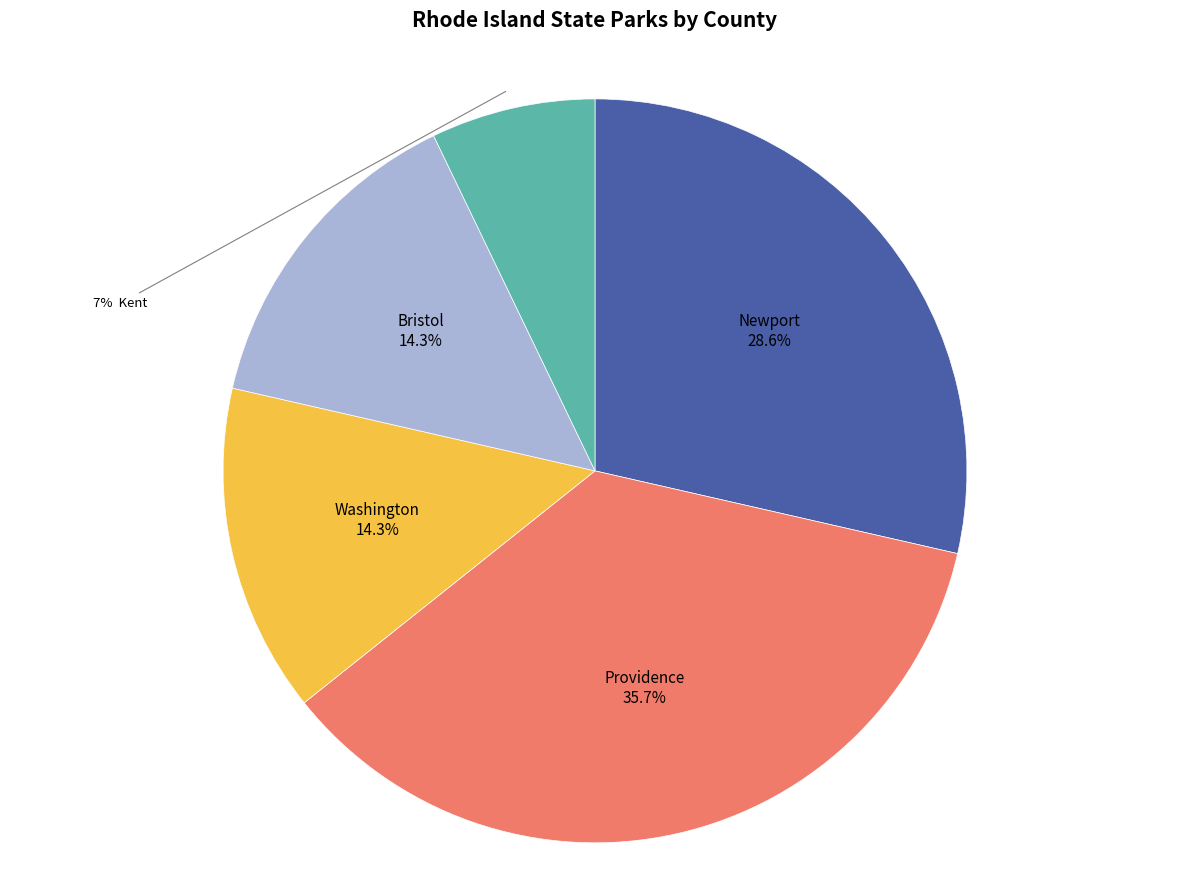

Is there any slice that represents more than half of the pie?

No